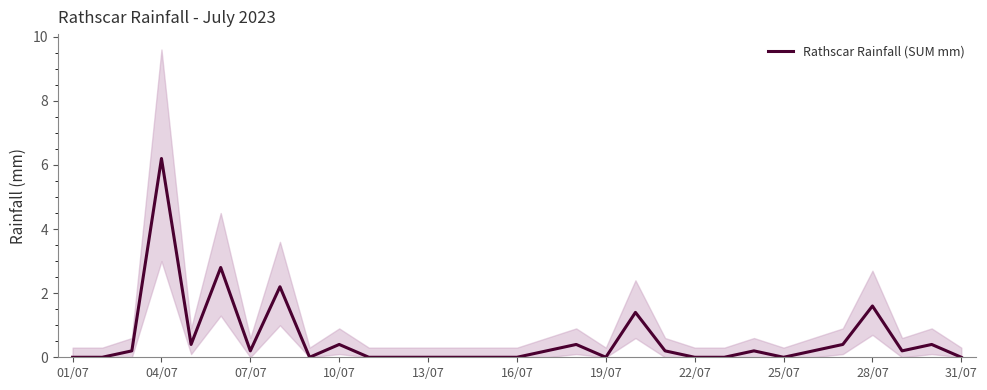

What is the highest value of the Rathscar Rainfall (SUM mm) series?

6.2